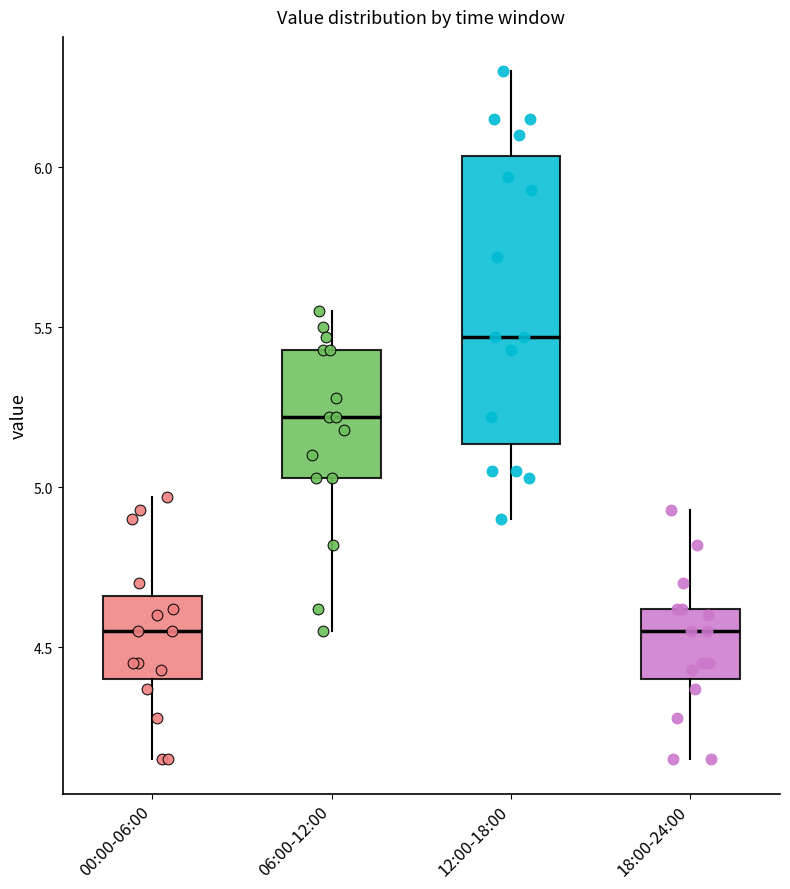

Which box's median line is the highest?

12:00-18:00